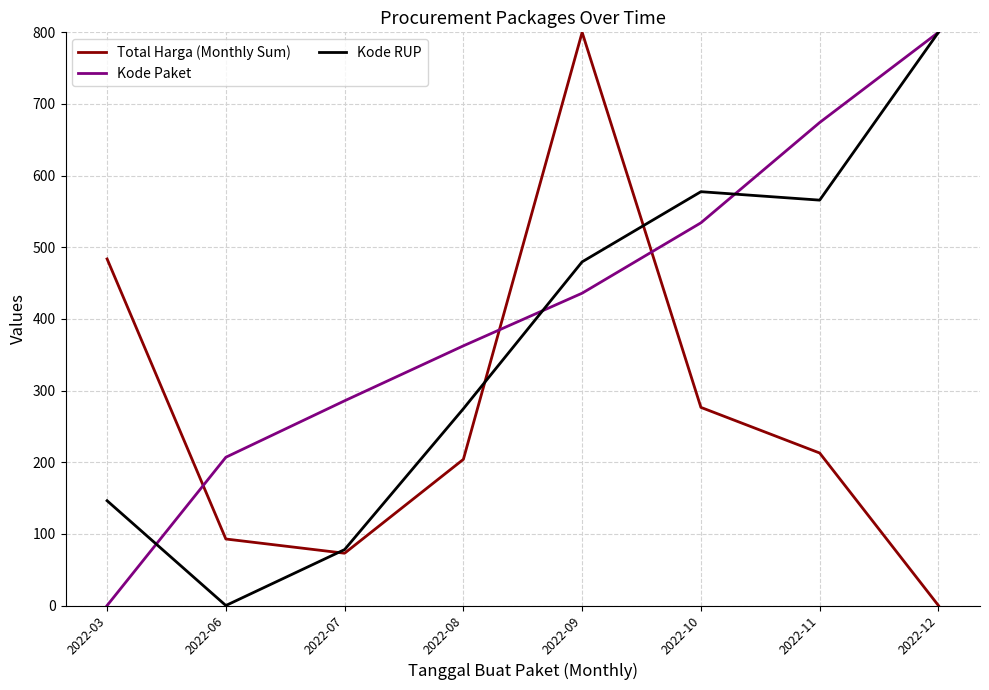

How many interior local peaks does the Kode RUP series have?

1